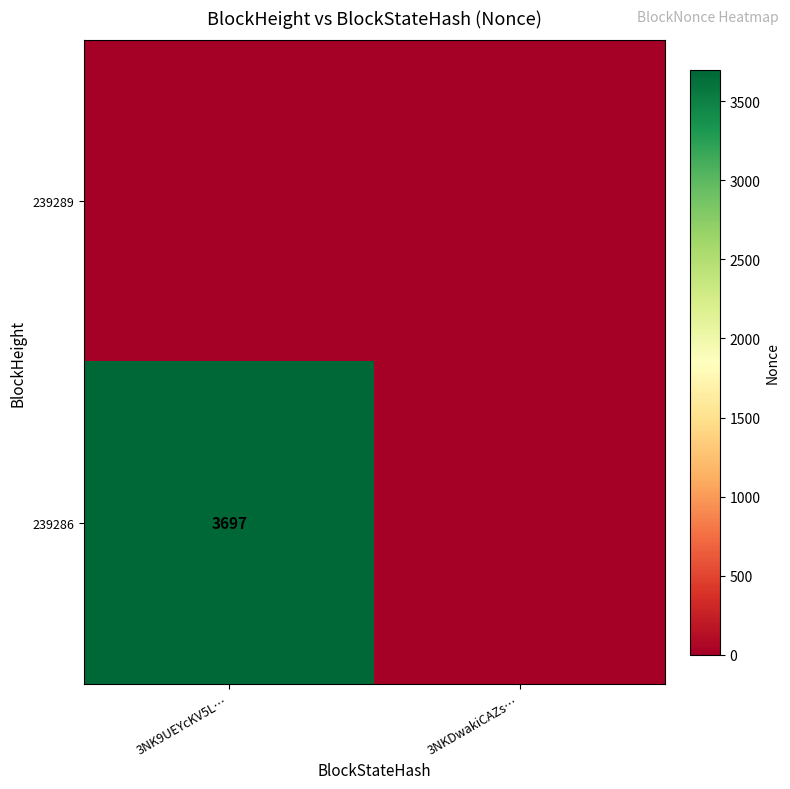

What is the total value across all series at 3NK9UEYcKV5L…?

3697